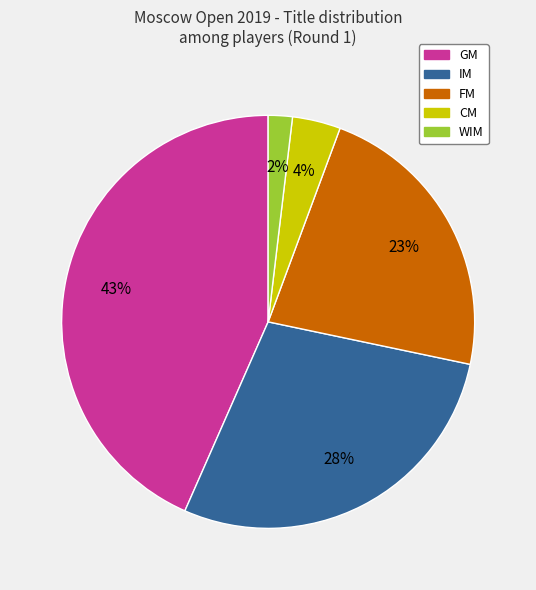

Combined, do FM and CM account for over 50%?

No